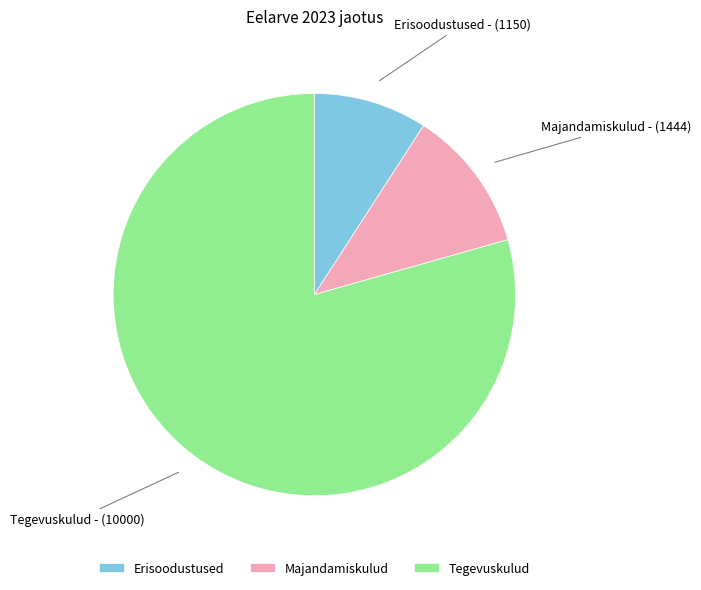

Is Tegevuskulud the majority of the pie?

Yes